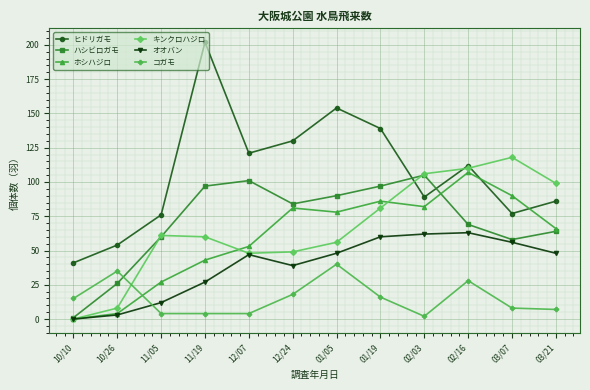

Which category has the lowest value in the ヒドリガモ series?

10/10